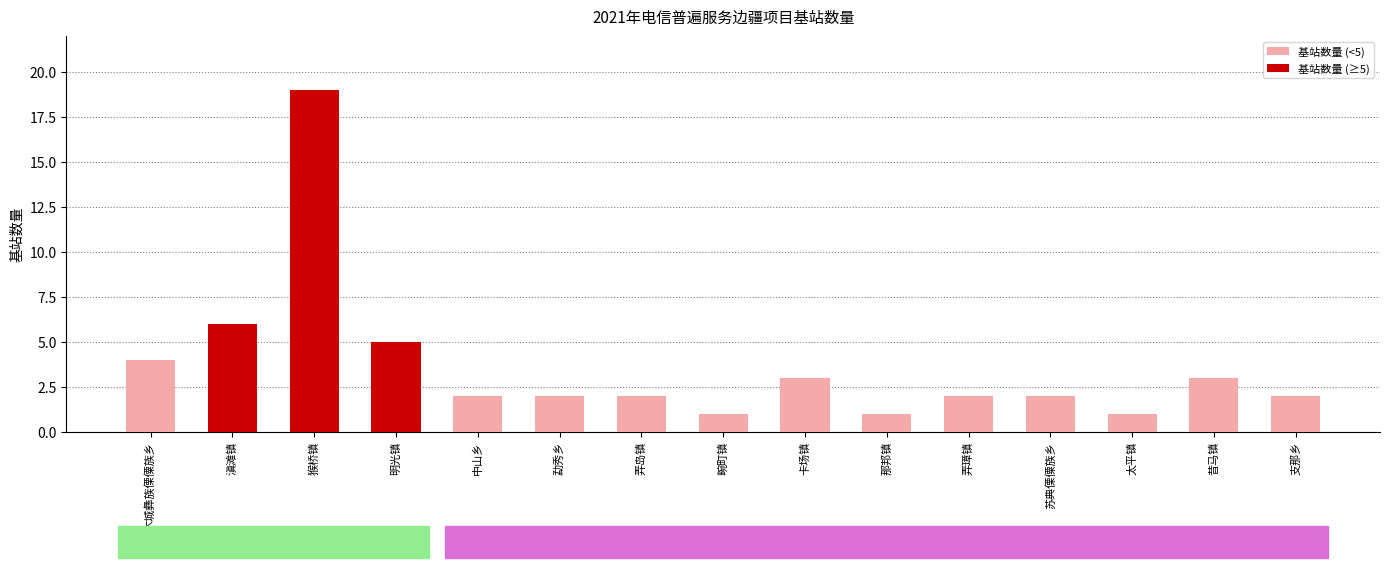

Reading left to right, what are all the values shown in this chart?

木城彝族傈僳族乡=4	滇滩镇=6	猴桥镇=19	明光镇=5	中山乡=2	勐秀乡=2	弄岛镇=2	畹町镇=1	卡场镇=3	那邦镇=1	弄璋镇=2	苏典傈僳族乡=2	太平镇=1	昔马镇=3	支那乡=2